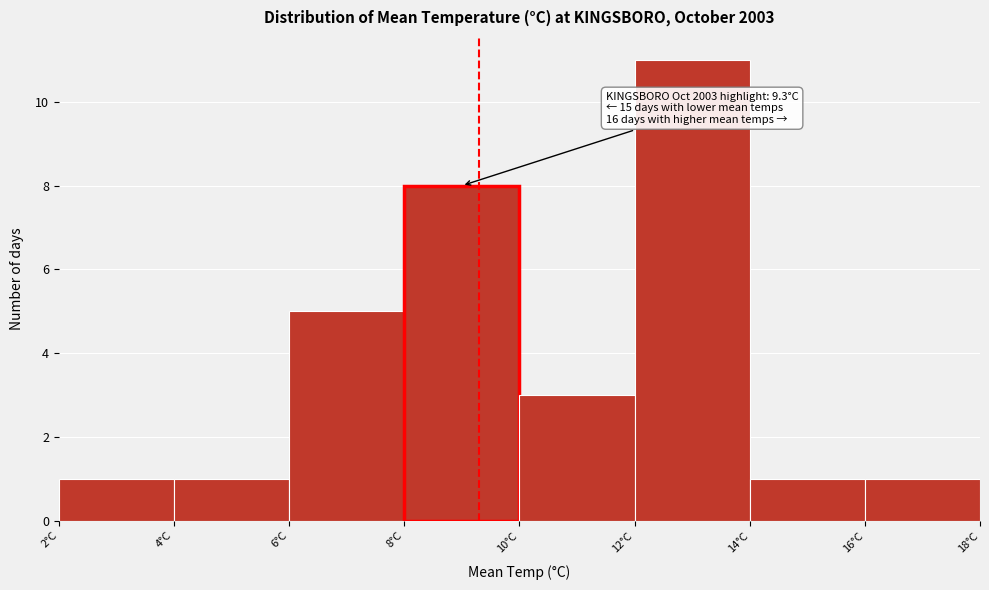

Which range on the x-axis has the tallest bar?

12 to 14